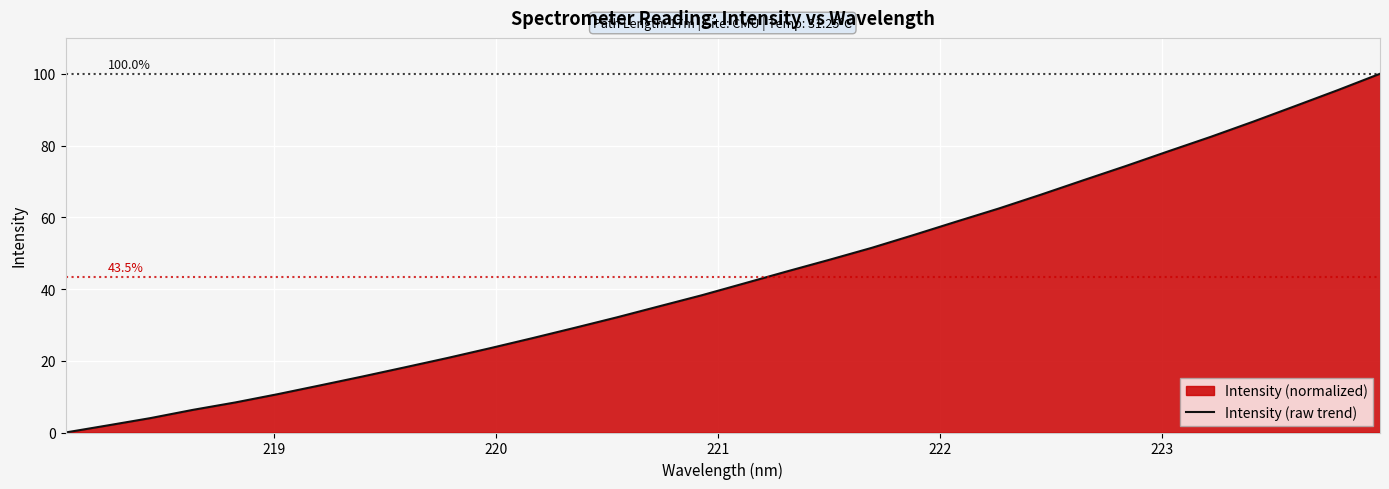

How many lines are shown in the chart?

1